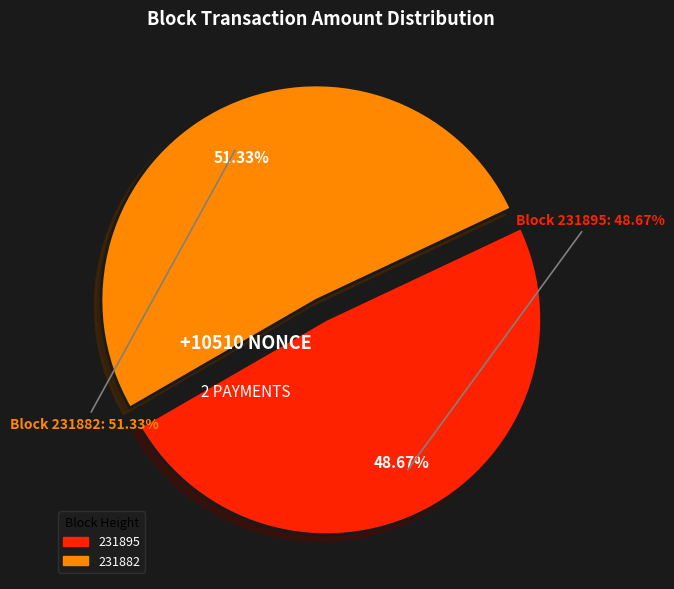

What is the change in value from 231895 to 231882?

+10510